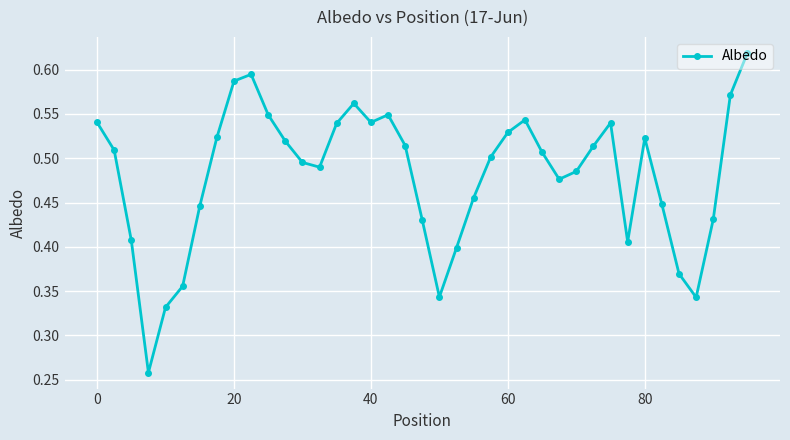

Does the chart display data point markers on the line(s)?

Yes